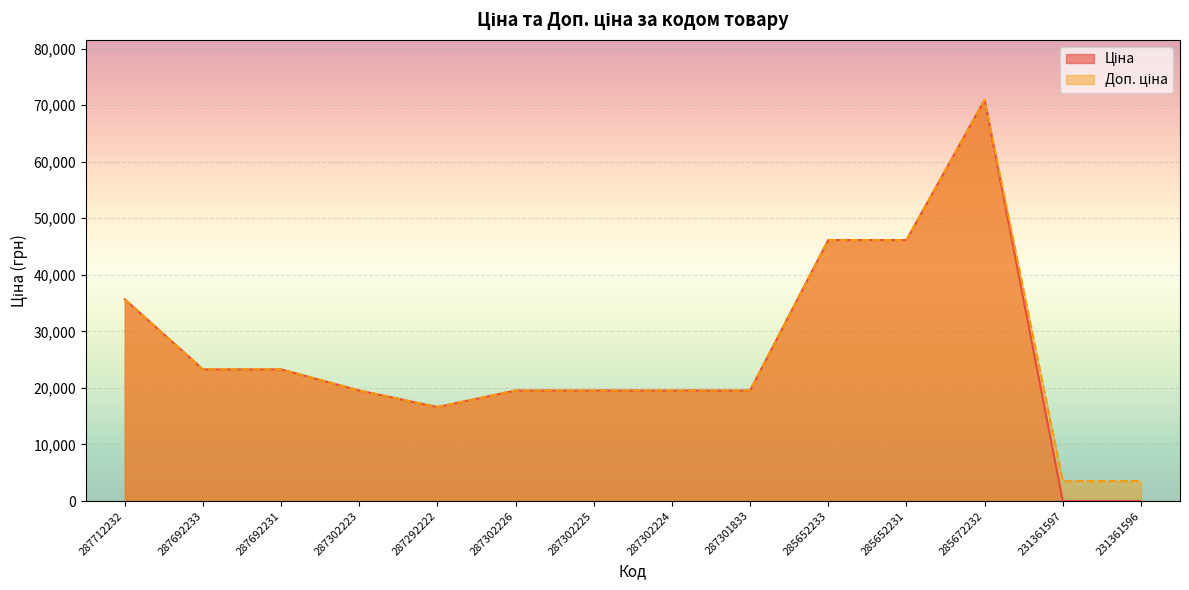

In Ціна, how many points are lower than both neighbors (excluding endpoints)?

1